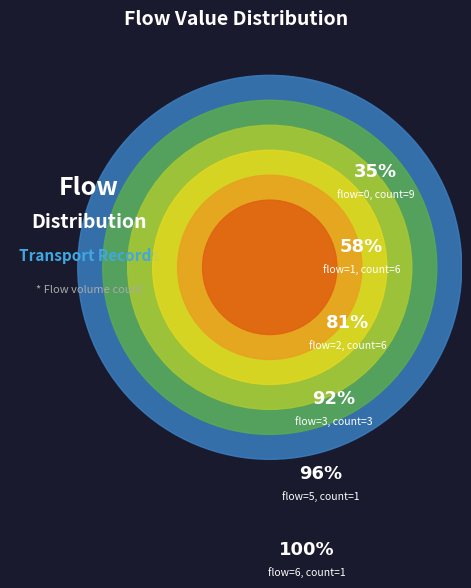

Combined, do 9 and 0 account for over 50%?

No